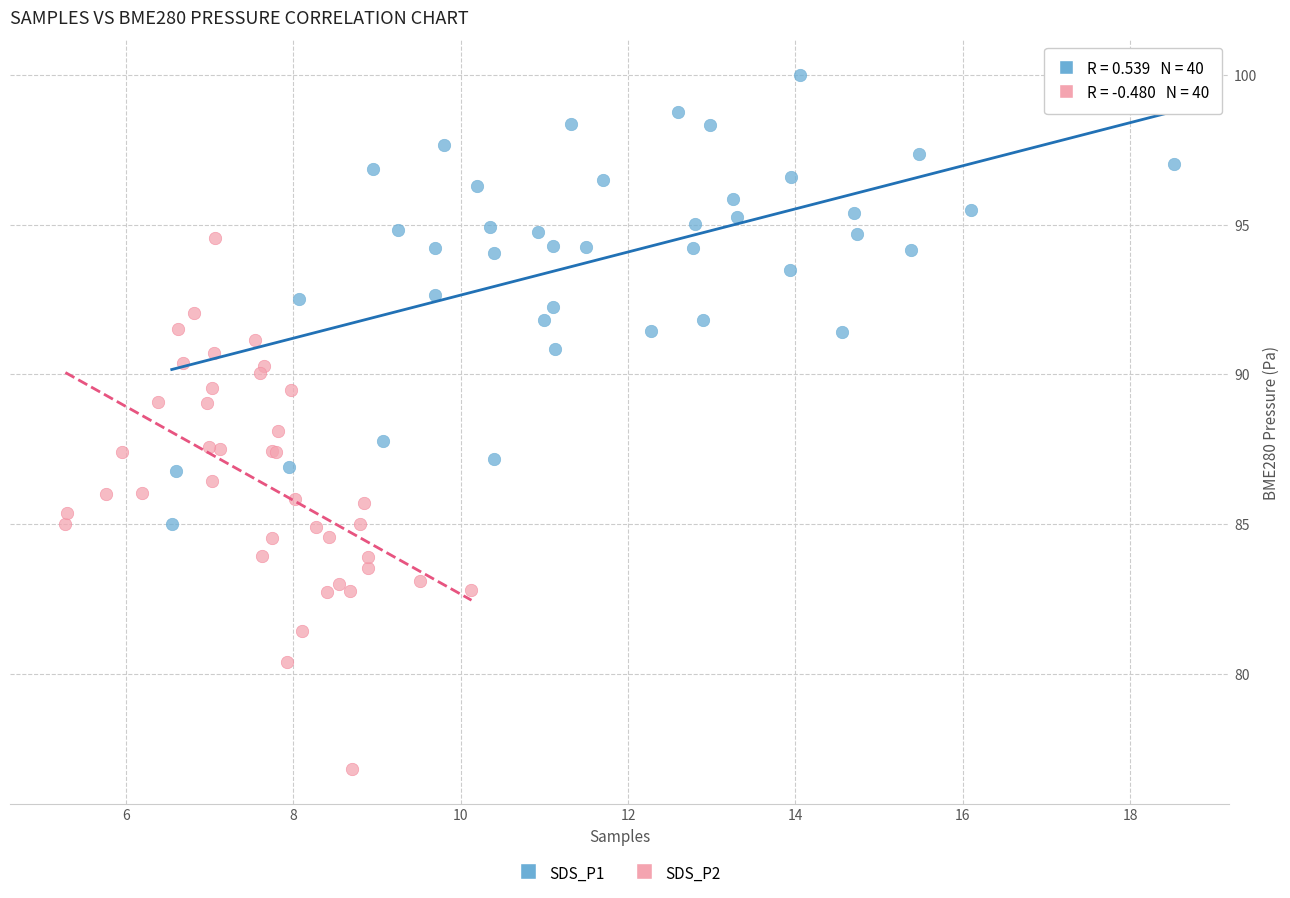

Which series contains the highest Y value?

SDS_P1